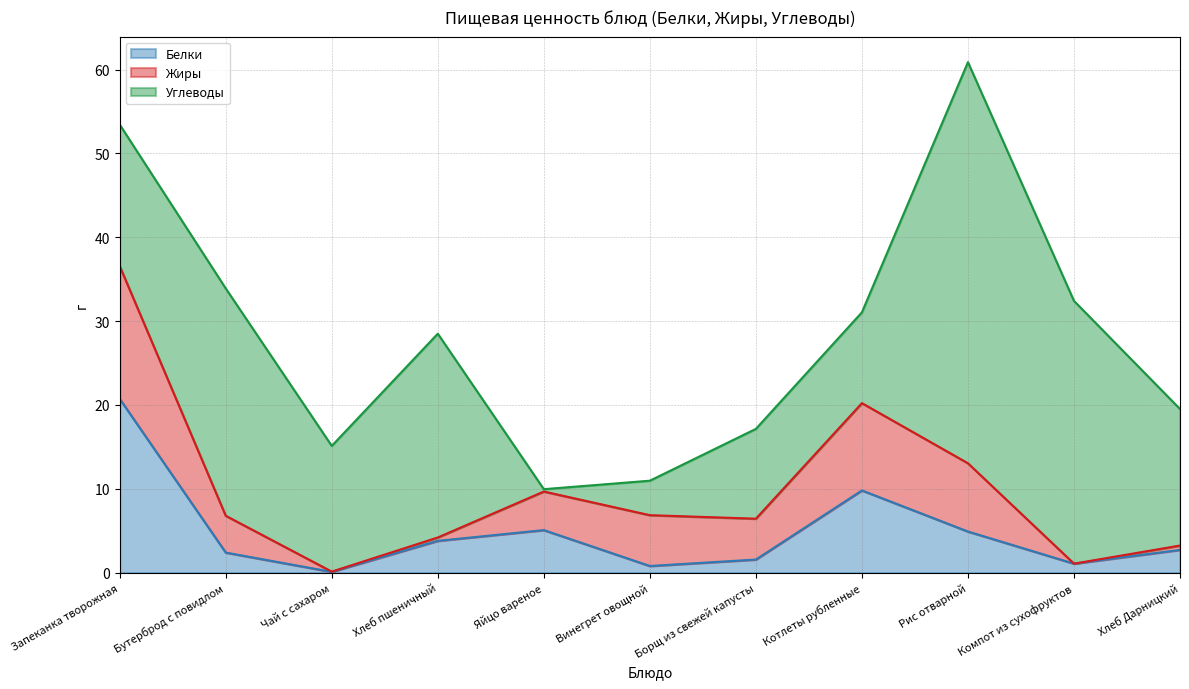

List the labels in order of Жиры value, largest first.

Запеканка творожная, Котлеты рубленные, Рис отварной, Винегрет овощной, Борщ из свежей капусты, Яйцо вареное, Бутерброд с повидлом, Хлеб Дарницкий, Хлеб пшеничный, Чай с сахаром, Компот из сухофруктов